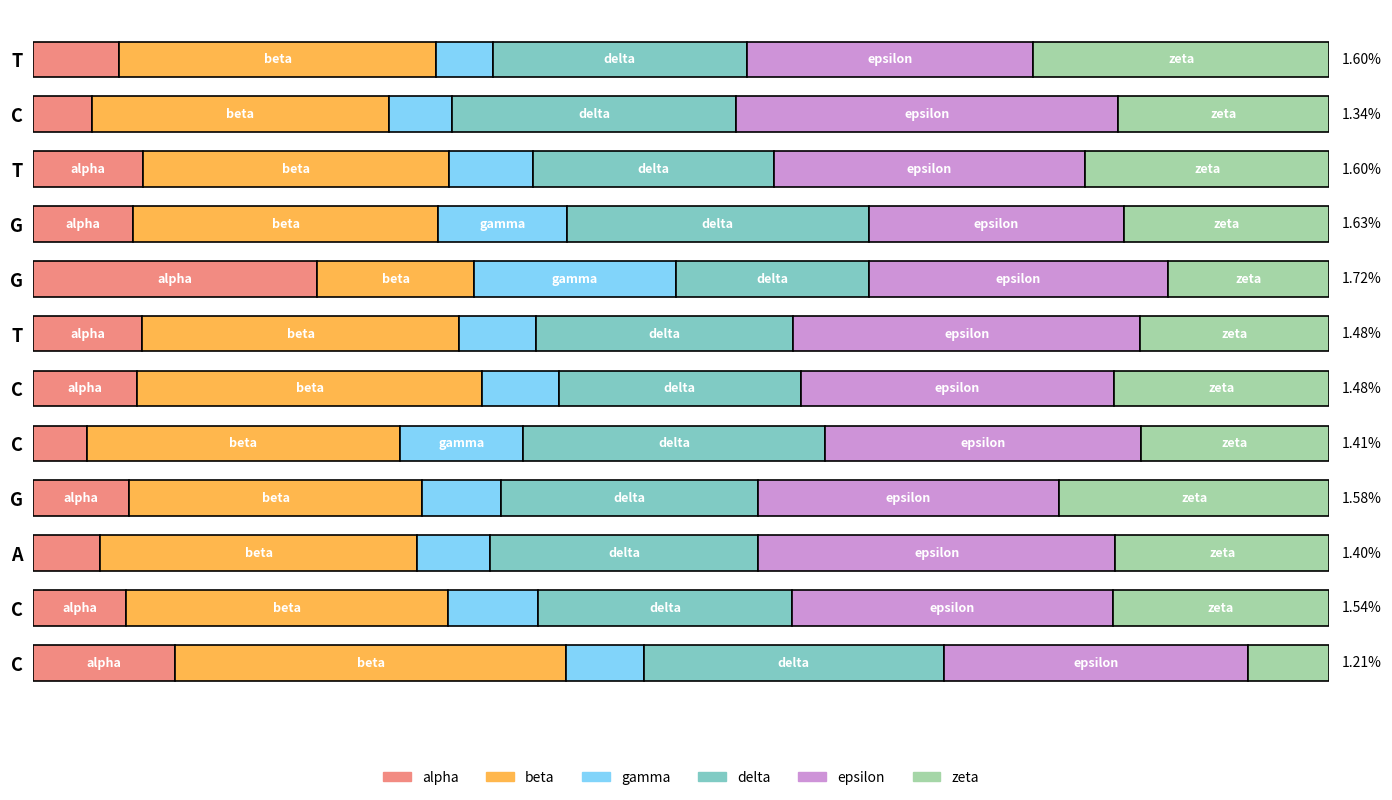

What are all the series names shown in the legend?

alpha, beta, gamma, delta, epsilon, zeta